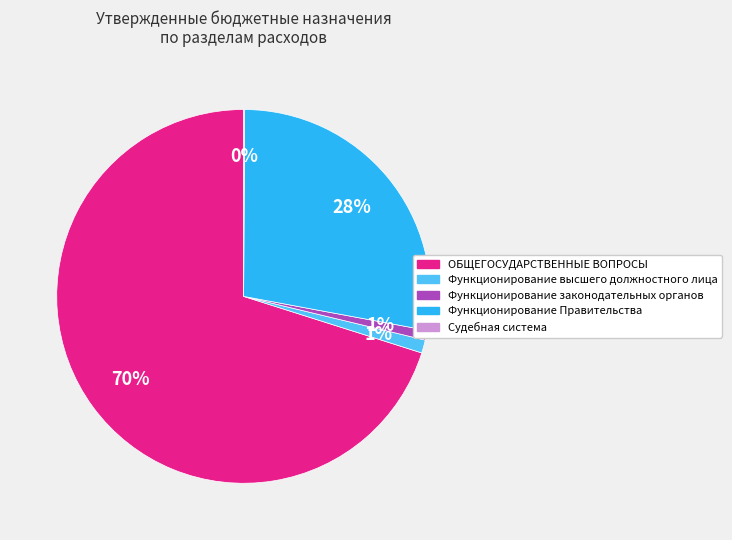

Between ОБЩЕГОСУДАРСТВЕННЫЕ ВОПРОСЫ and Функционирование Правительства, which is larger?

ОБЩЕГОСУДАРСТВЕННЫЕ ВОПРОСЫ